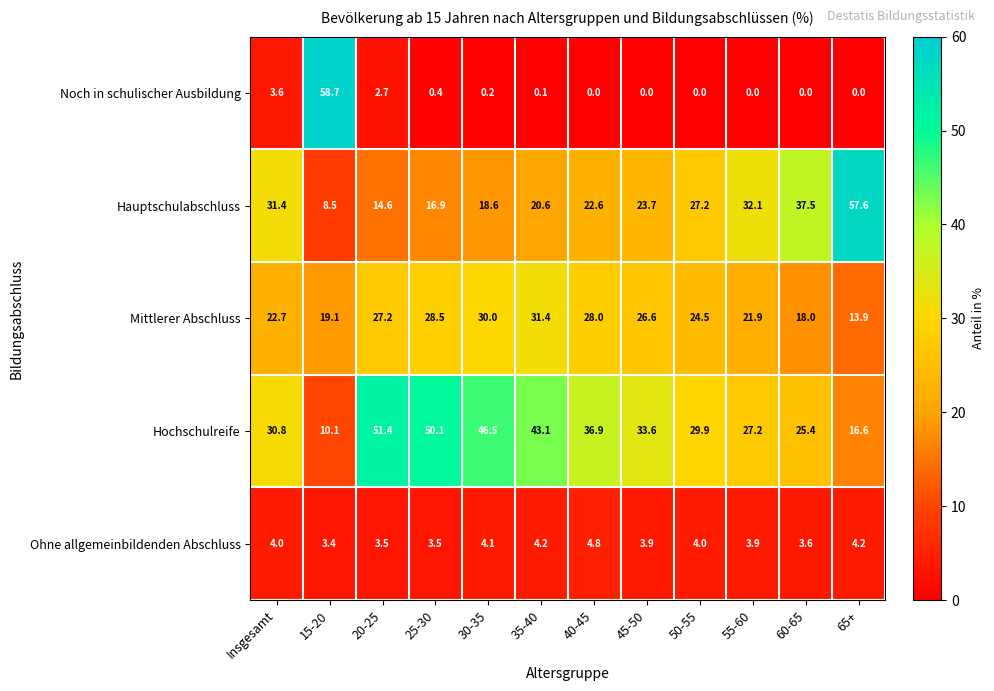

What is the maximum value shown in the chart?

58.7